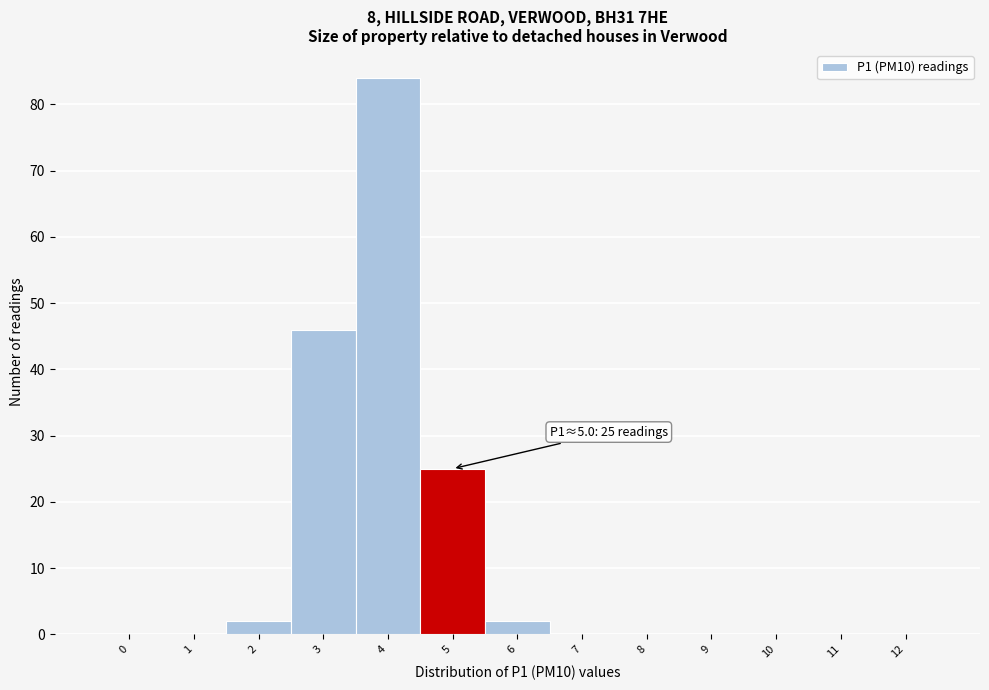

Reading left to right, extract all data points from this chart.

0=0	1=0	2=2	3=46	4=84	5=25	6=2	7=0	8=0	9=0	10=0	11=0	12=0